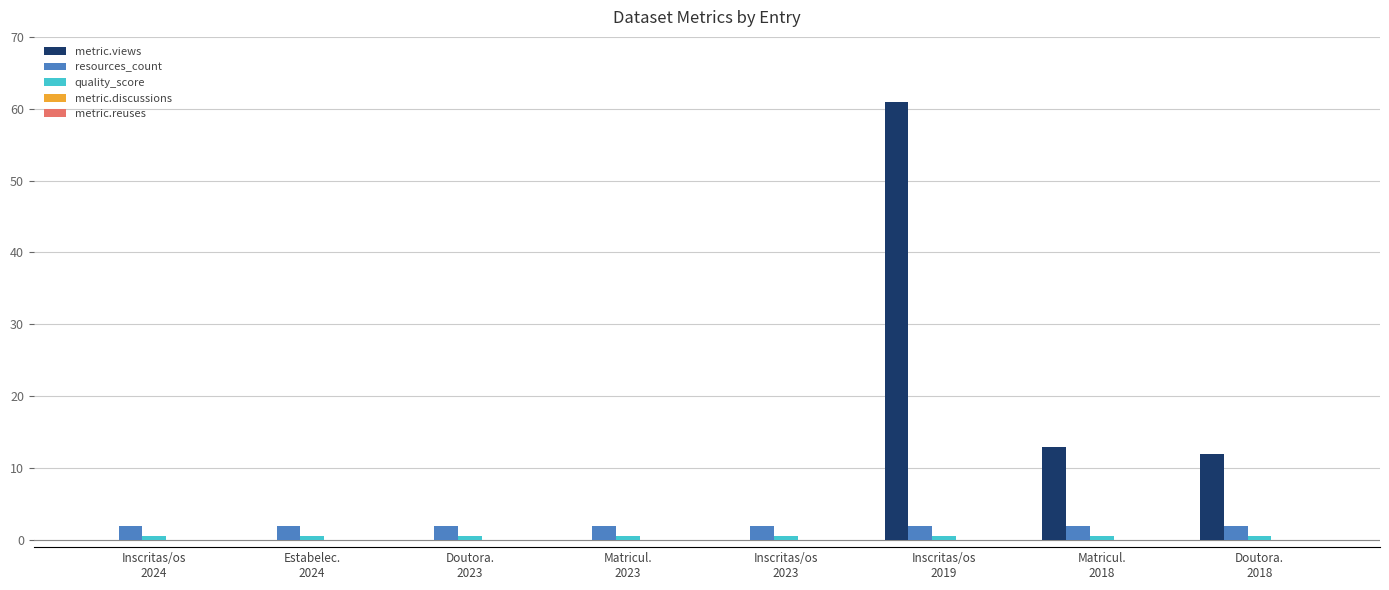

Which series has the largest total across all categories?

metric.views